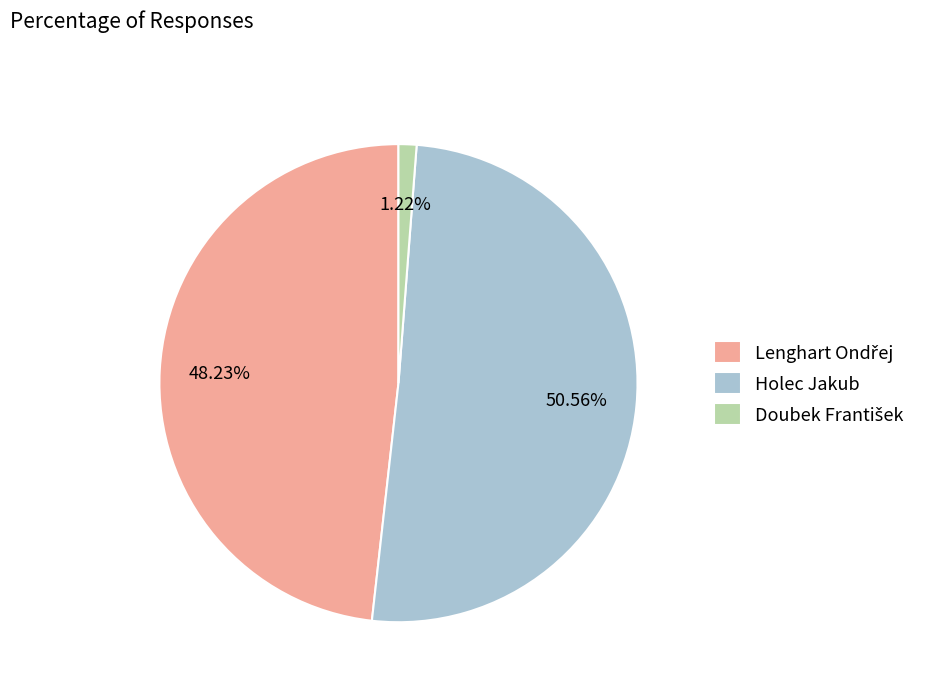

What is the largest slice in the pie chart?

Holec Jakub